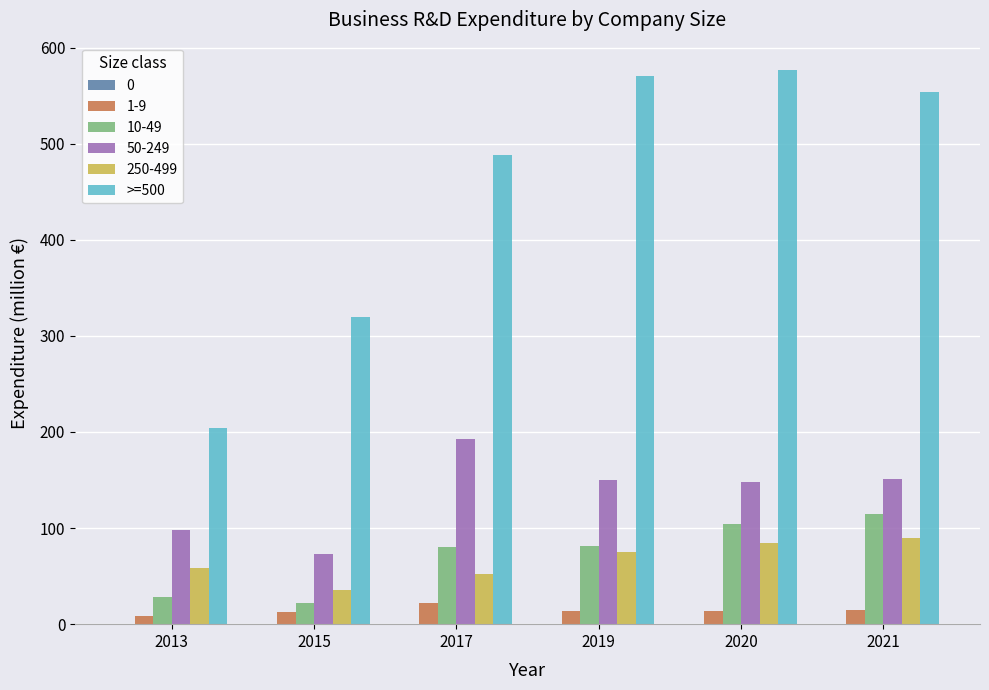

What is the greatest value displayed?

576.4